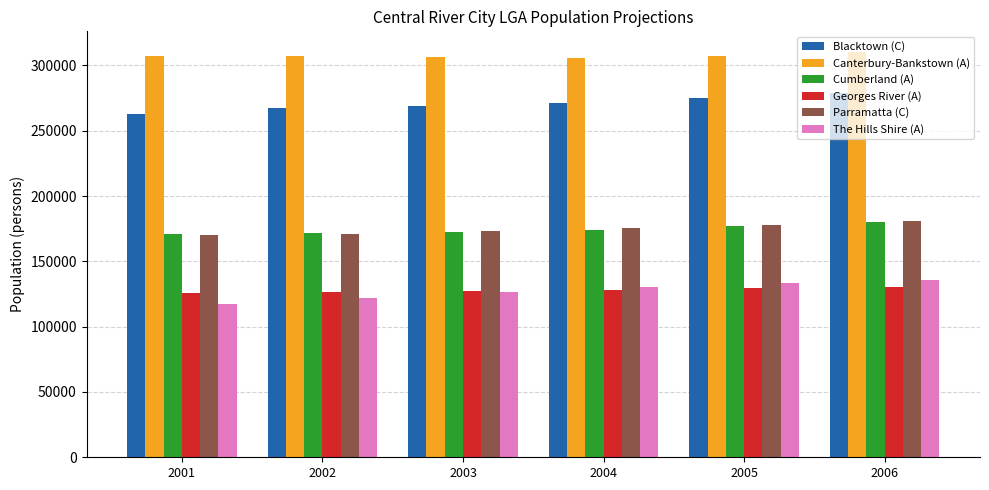

Are the bars horizontal?

No